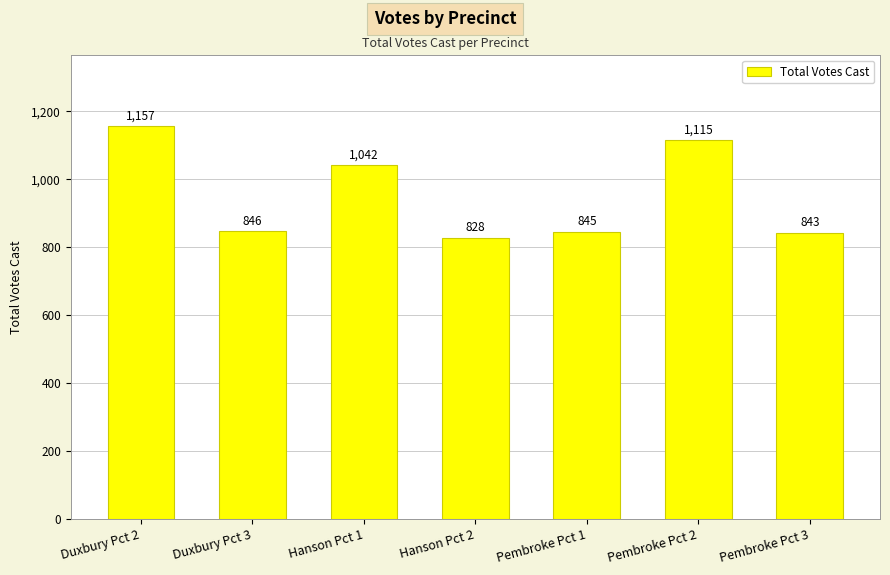

Approximately how many times larger is the value at Duxbury Pct 2 compared to Hanson Pct 2?

1.4